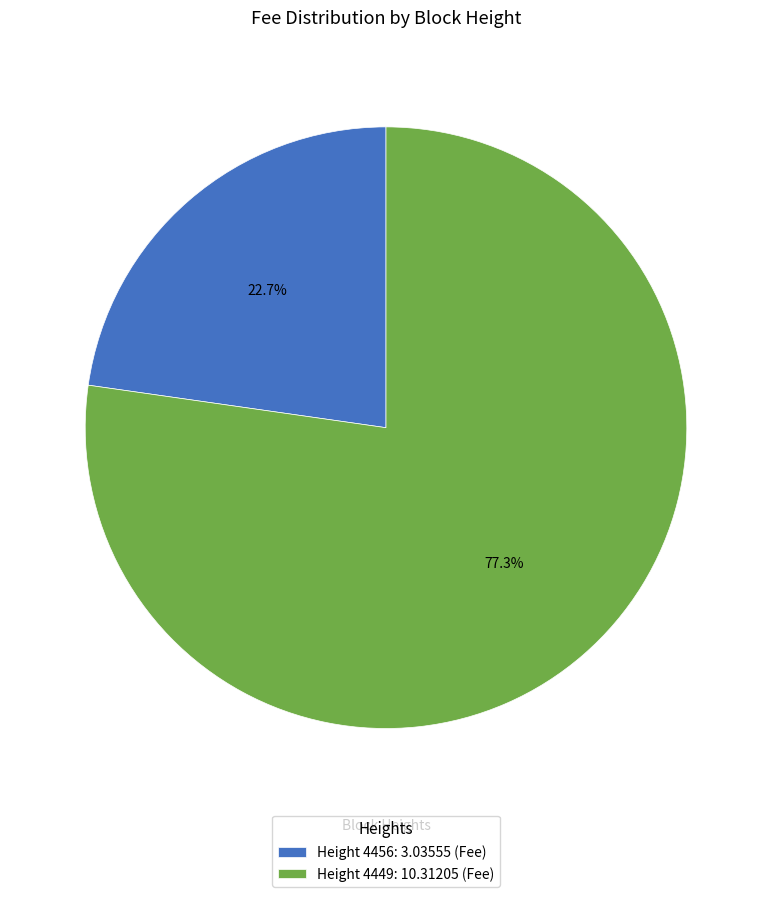

Rank the categories by value from highest to lowest.

Height 4449: 10.31205 (Fee), Height 4456: 3.03555 (Fee)